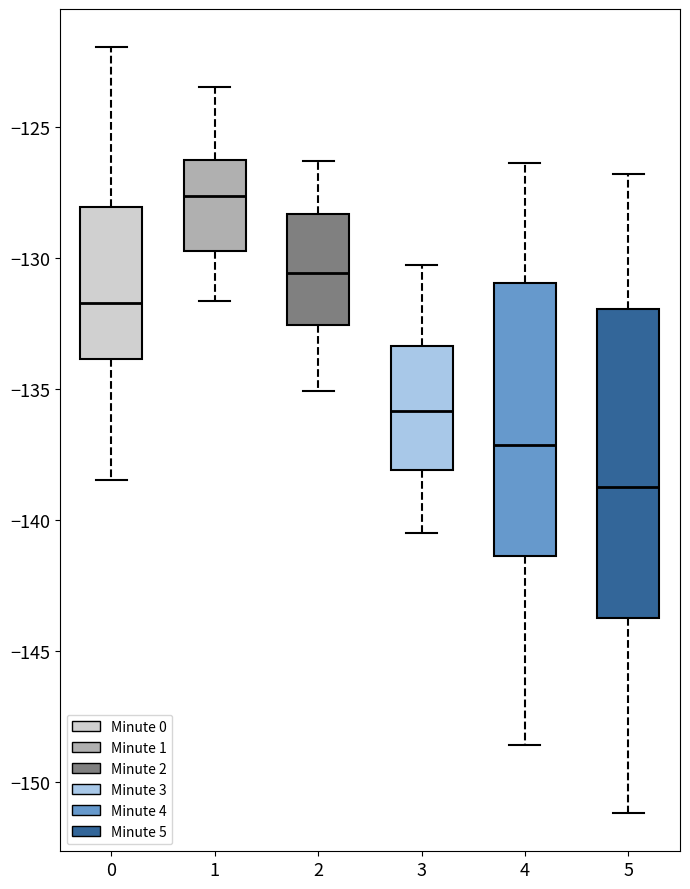

Which box is the tallest, from its lower edge to its upper edge?

5